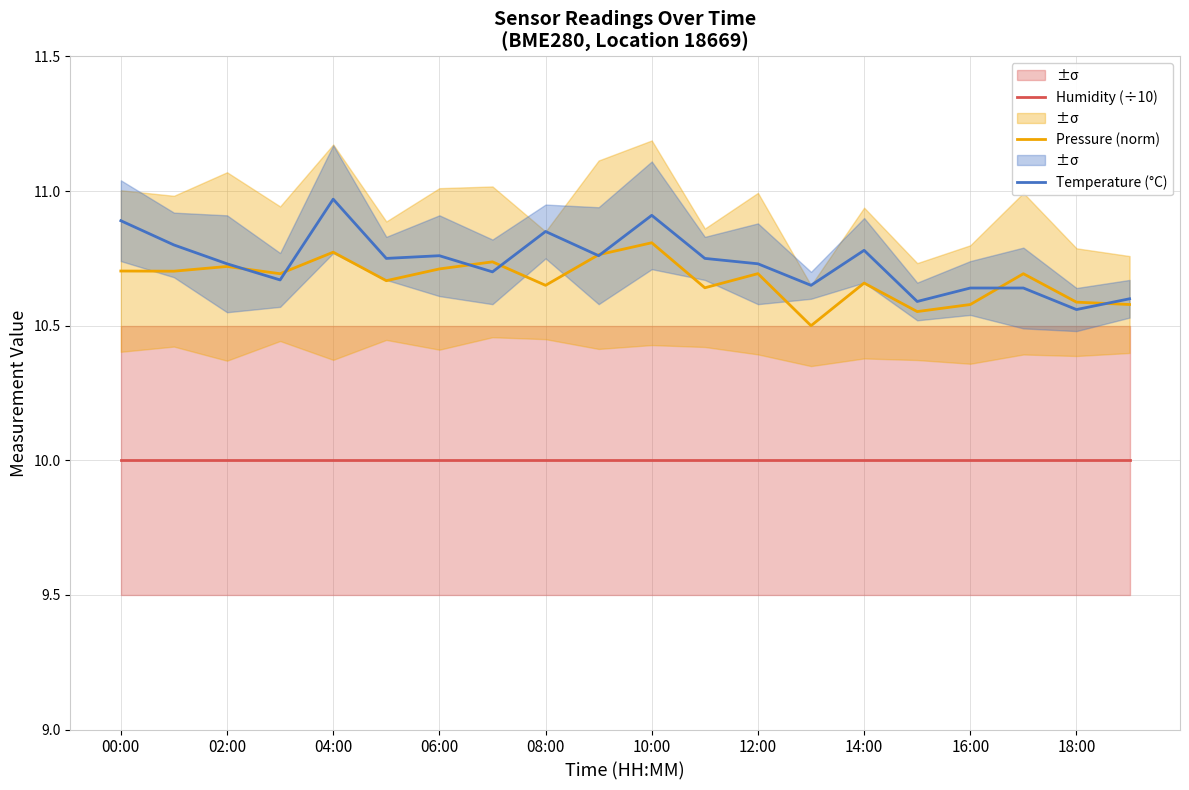

True or false: Temperature (°C) has a value of 5.9 at 12:00.

False